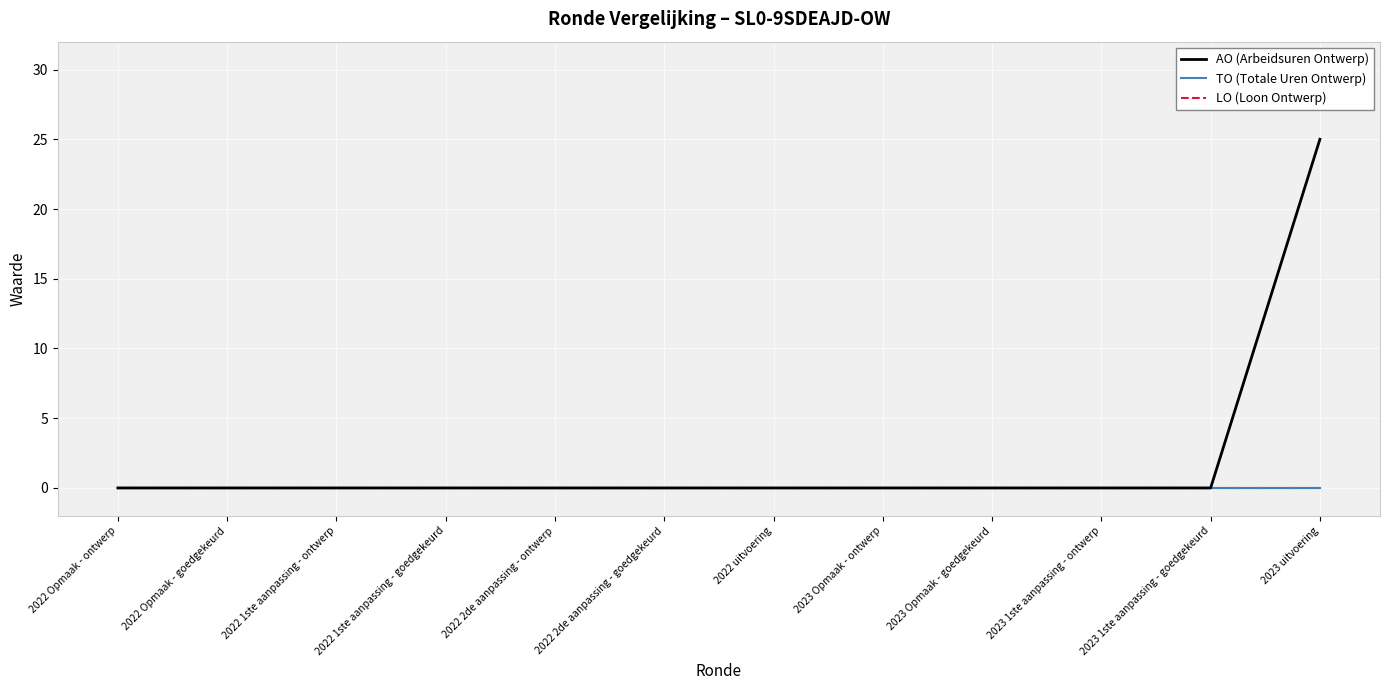

Rank the series by their maximum value, from highest to lowest.

AO (Arbeidsuren Ontwerp), TO (Totale Uren Ontwerp), LO (Loon Ontwerp)